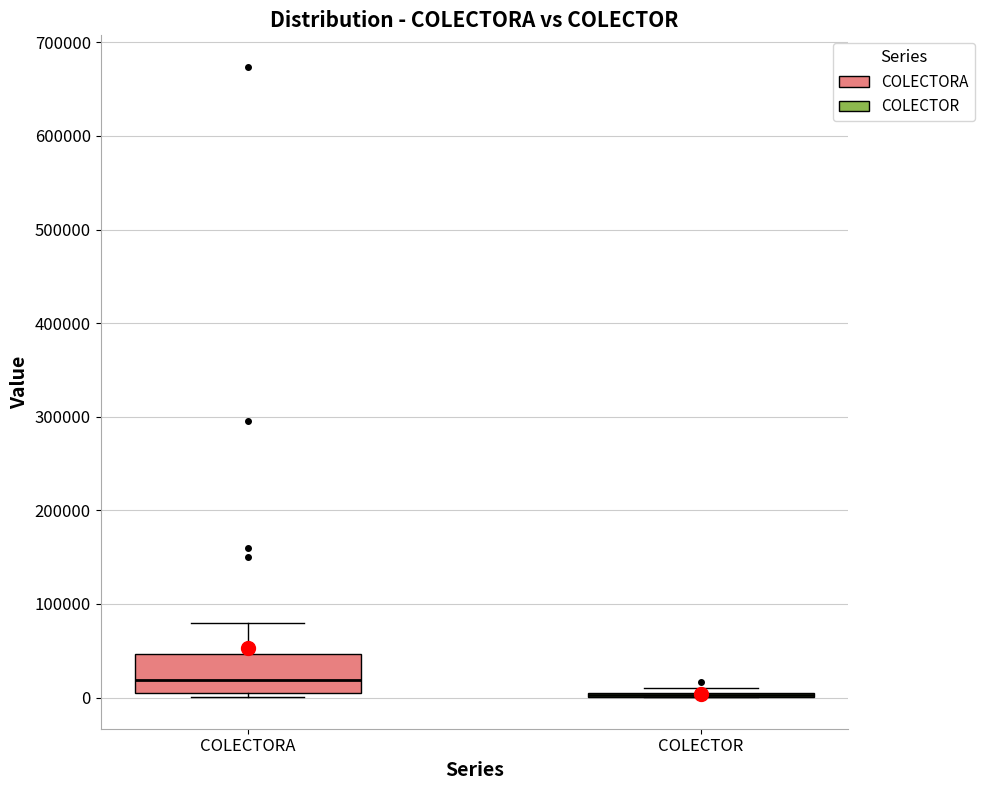

Reading left to right, transcribe this box plot: for each box, give where its median line is, the range the box spans, and where its two whiskers end, as read against the y-axis. The values are not printed on the chart, so give them approximately, as read against the axis.

COLECTORA: median 20000, box 0 to 50000, whiskers 0 (just below the box's lower edge) to 80000
COLECTOR: box collapsed to a line at 0, whiskers 0 to 10000